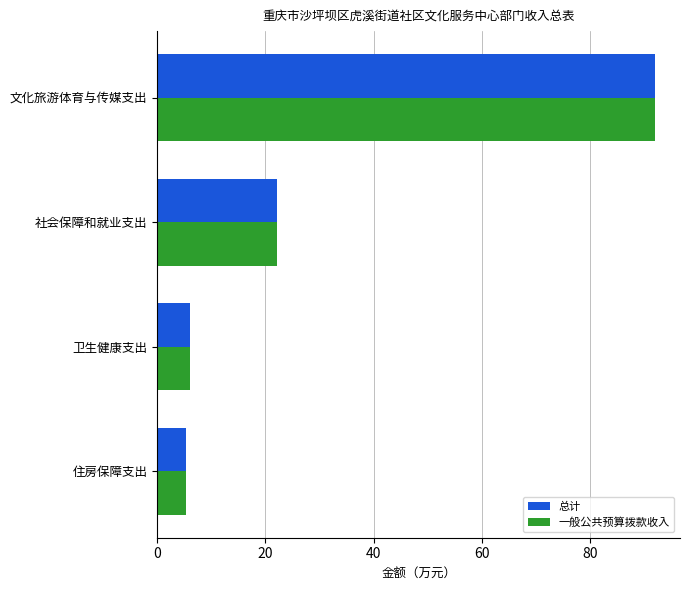

How many values in the 一般公共预算拨款收入 series exceed 22?

2